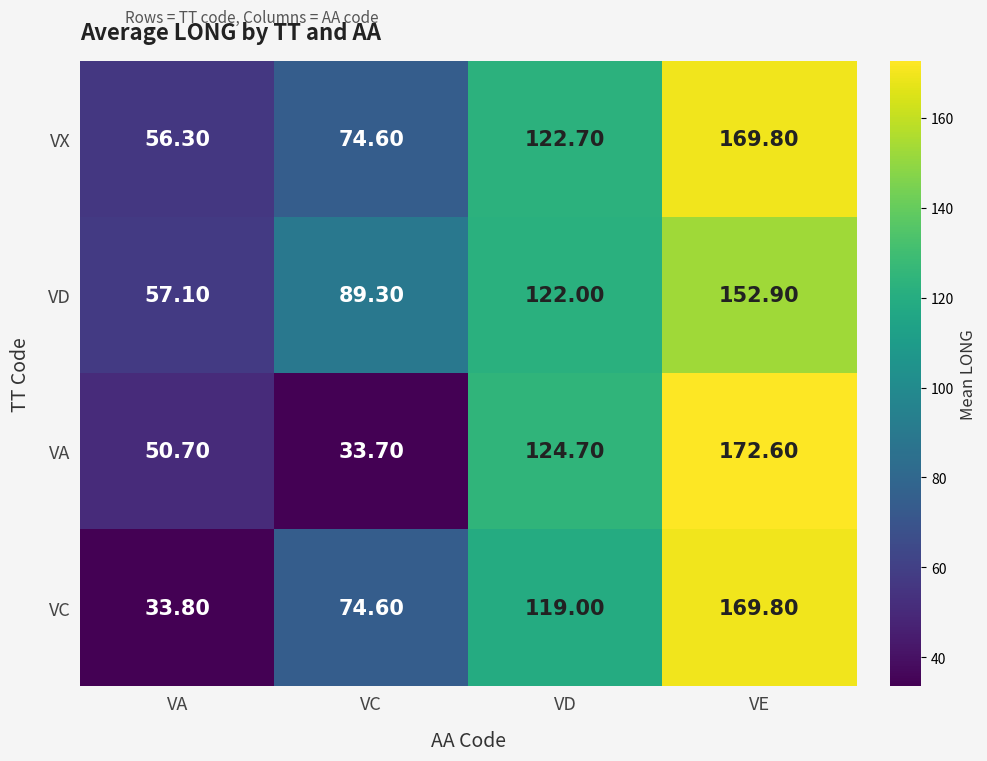

What is the sum of all VD values?

421.3